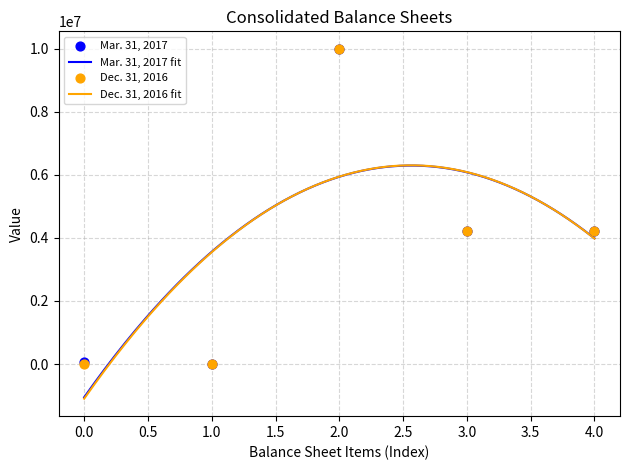

What is the total value across all series at 1.0?

2